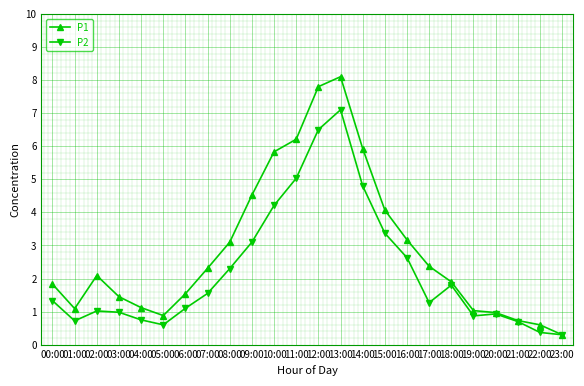

Which series has the largest total across all categories?

P1